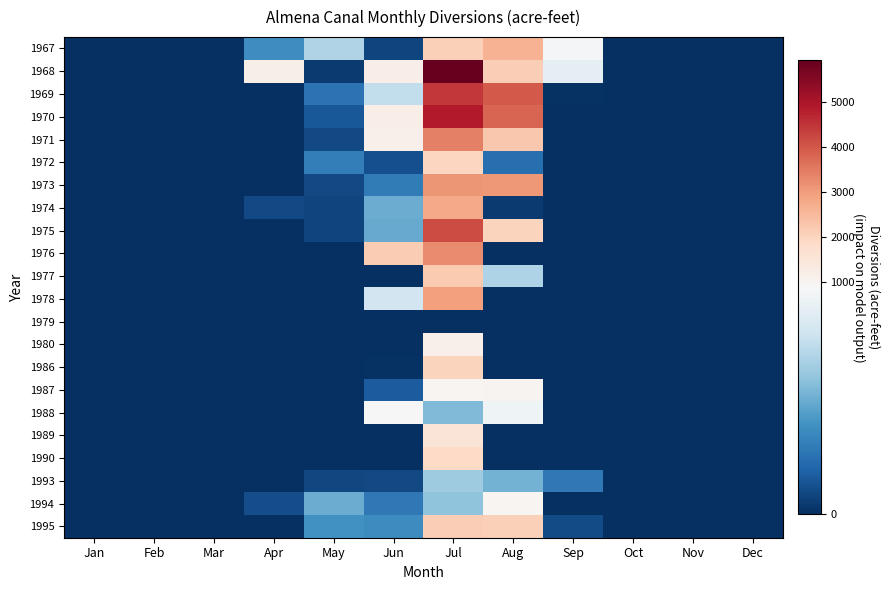

What is the greatest value displayed?

5930